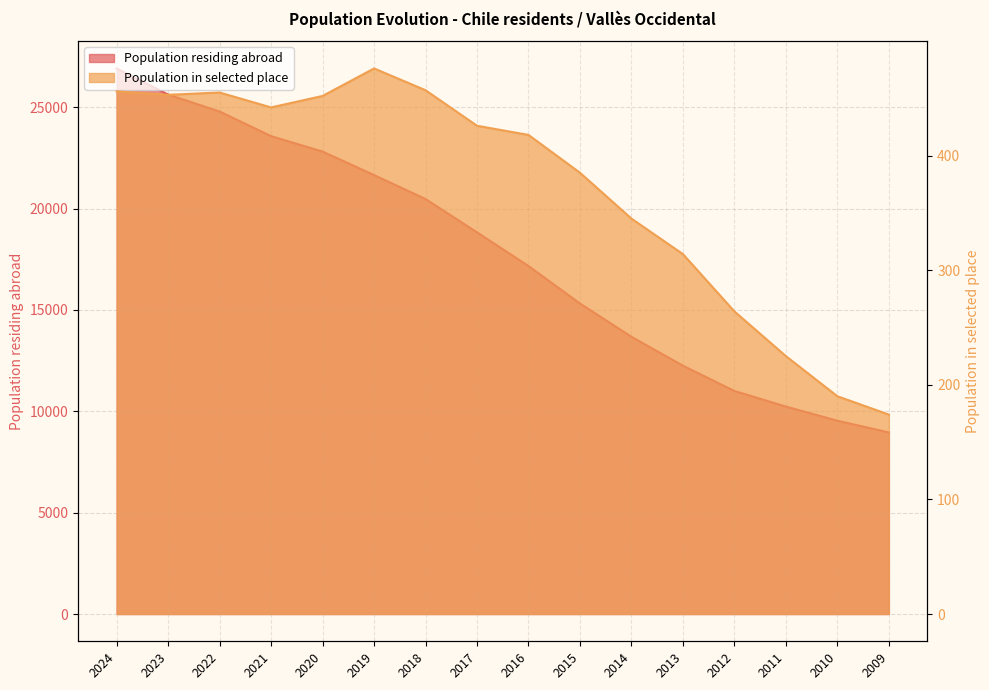

True or false: Population in selected place and Population residing abroad intersect in this chart.

False